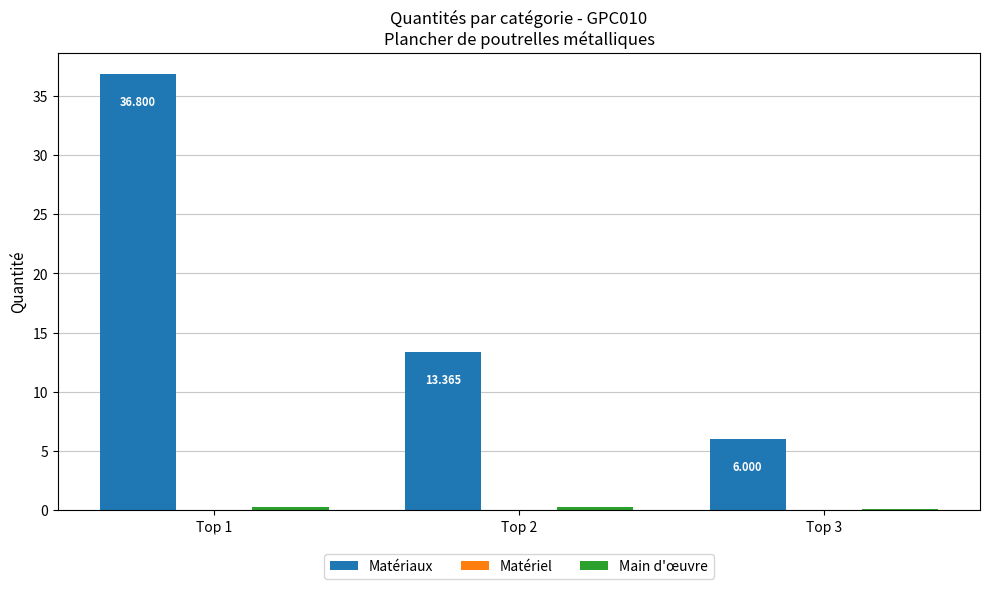

Which series has the largest total across all categories?

Matériaux